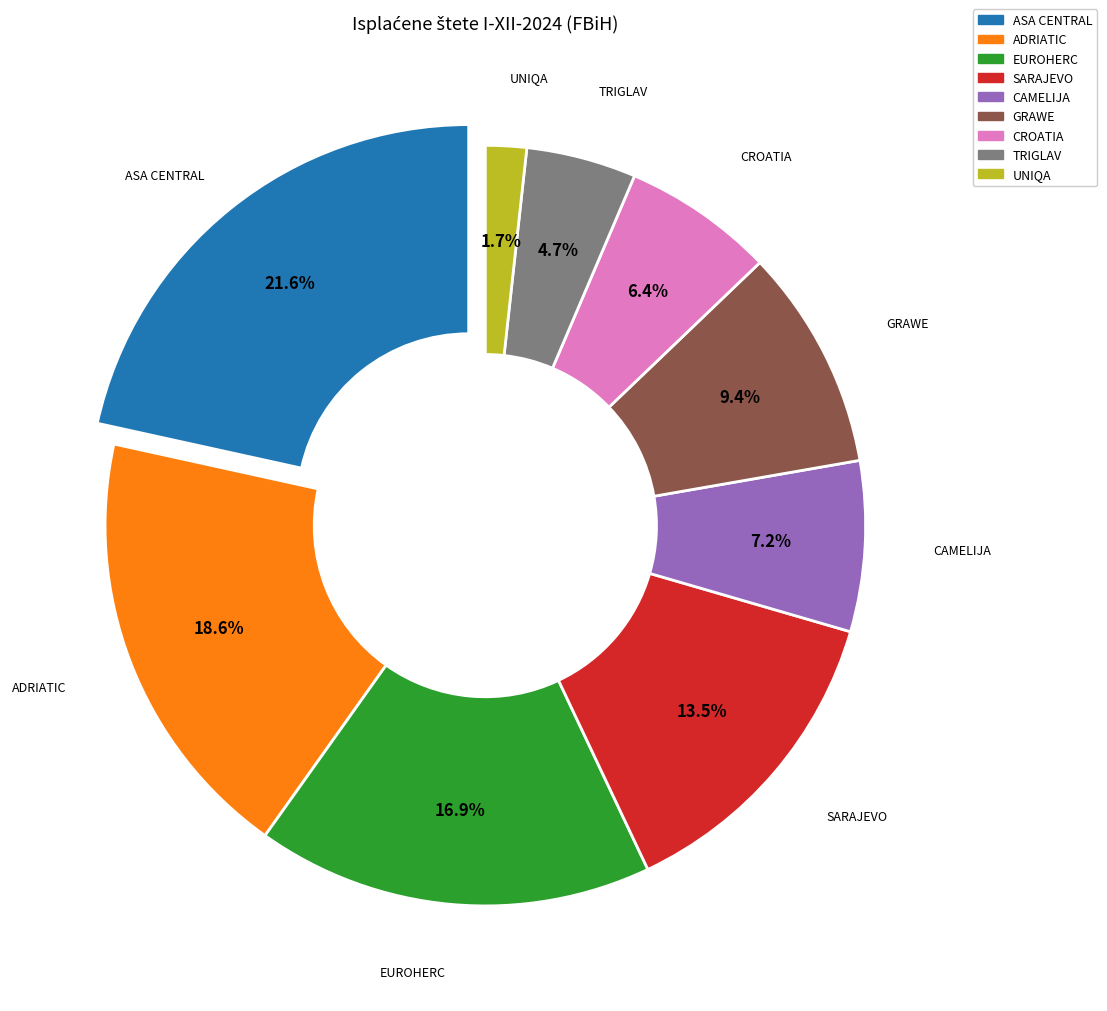

To the nearest percent, what is the difference between the UNIQA and CAMELIJA slice percentages?

6%